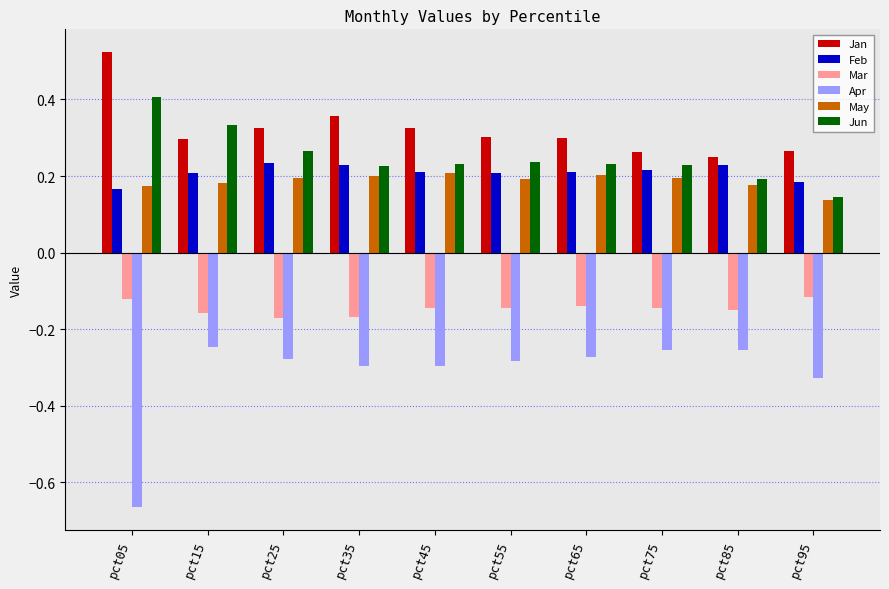

Is the value of Mar at pct15 greater than the value of Jan at pct05?

No